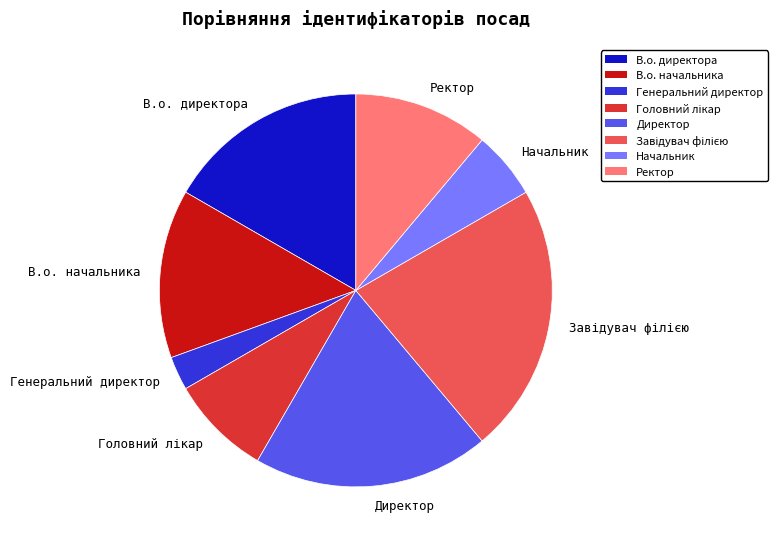

What is the smallest slice in the pie chart?

Генеральний директор